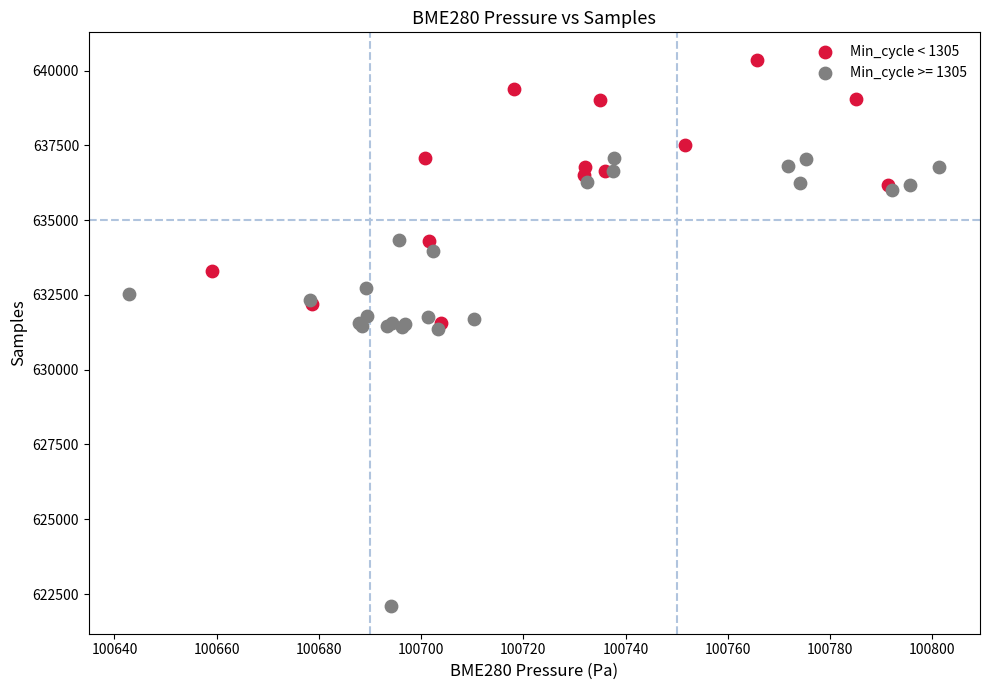

Which series contains the highest Y value?

Min_cycle < 1305